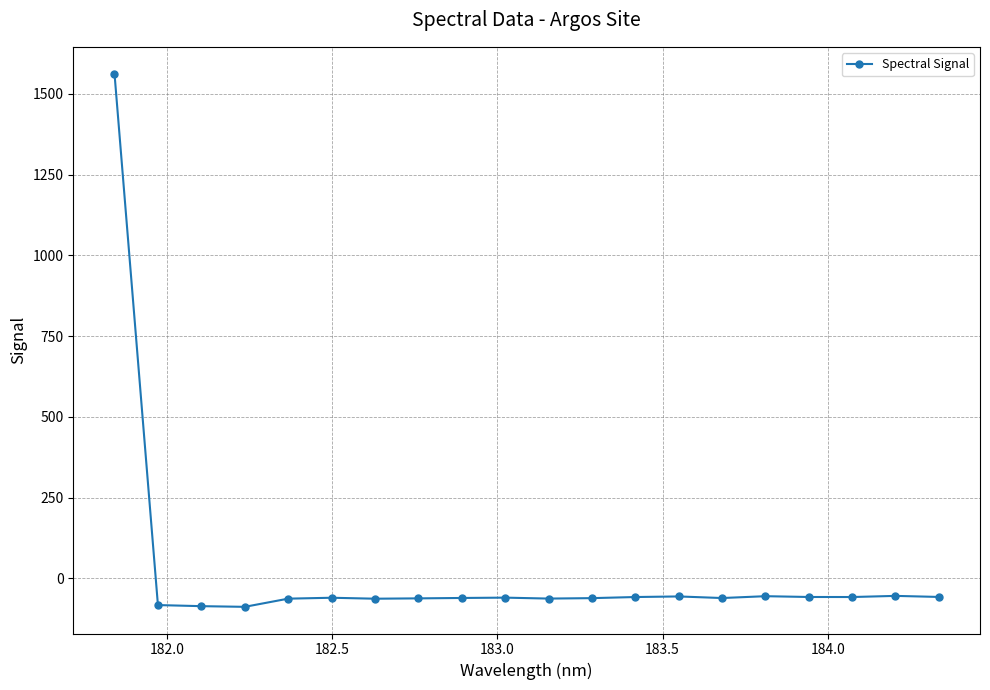

What is the value of the 10th point from the left?

-59.4